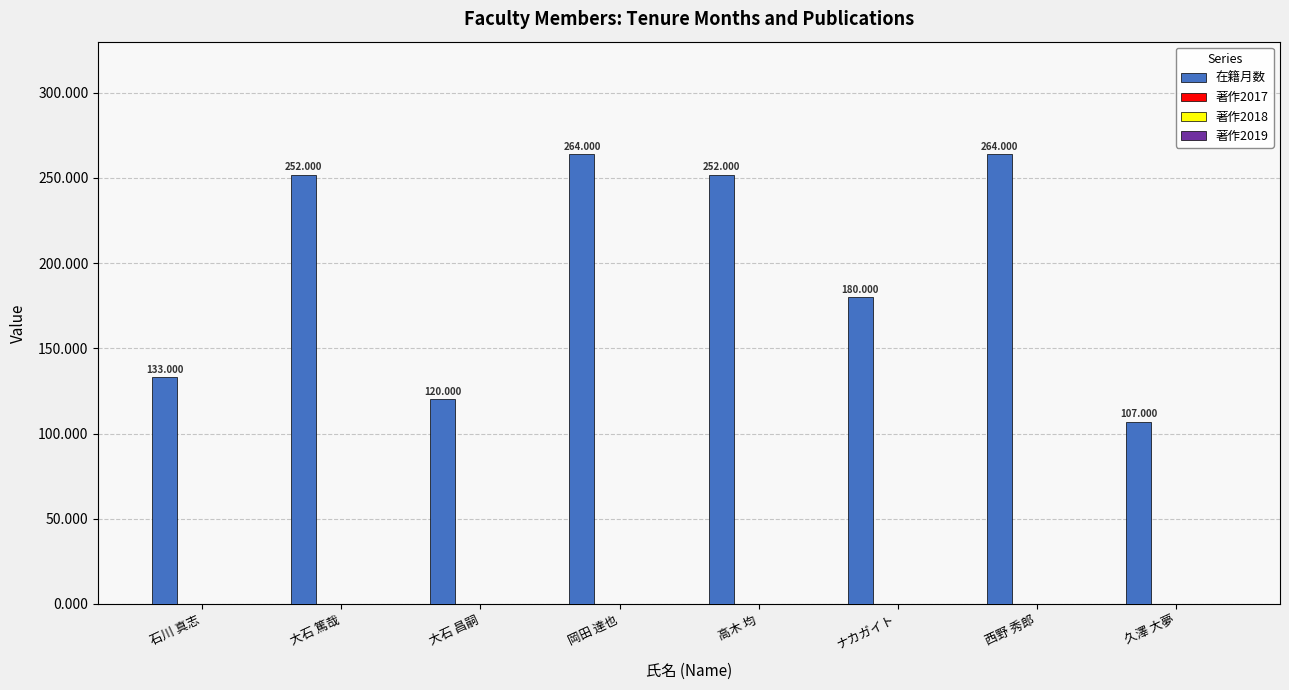

What is the maximum value shown in the chart?

264